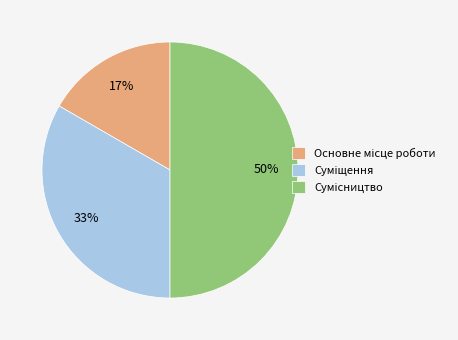

To the nearest percent, what is the difference between the largest and smallest slice percentages?

33%